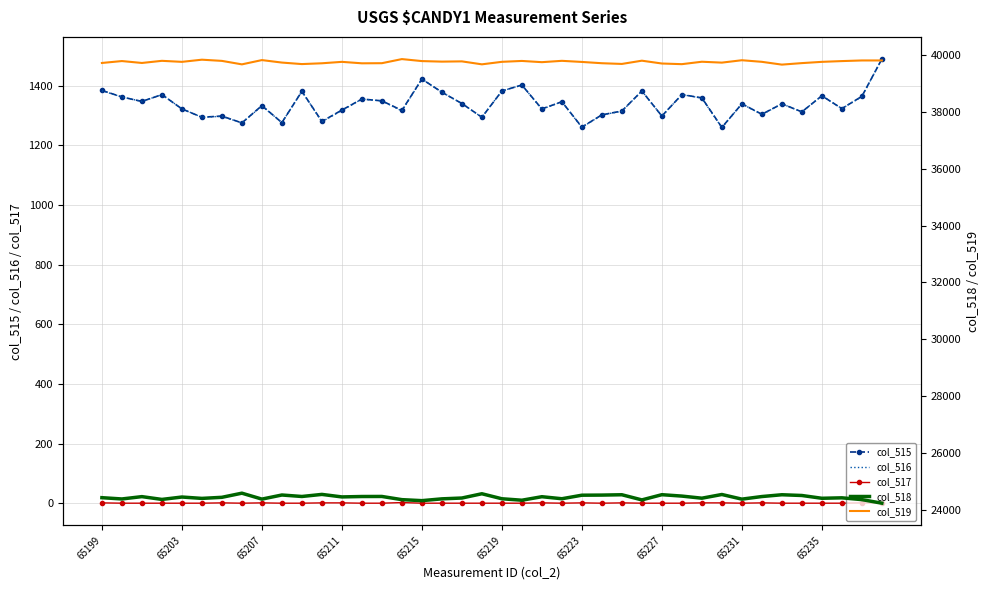

How many values in the col_516 series exceed 1339?

19